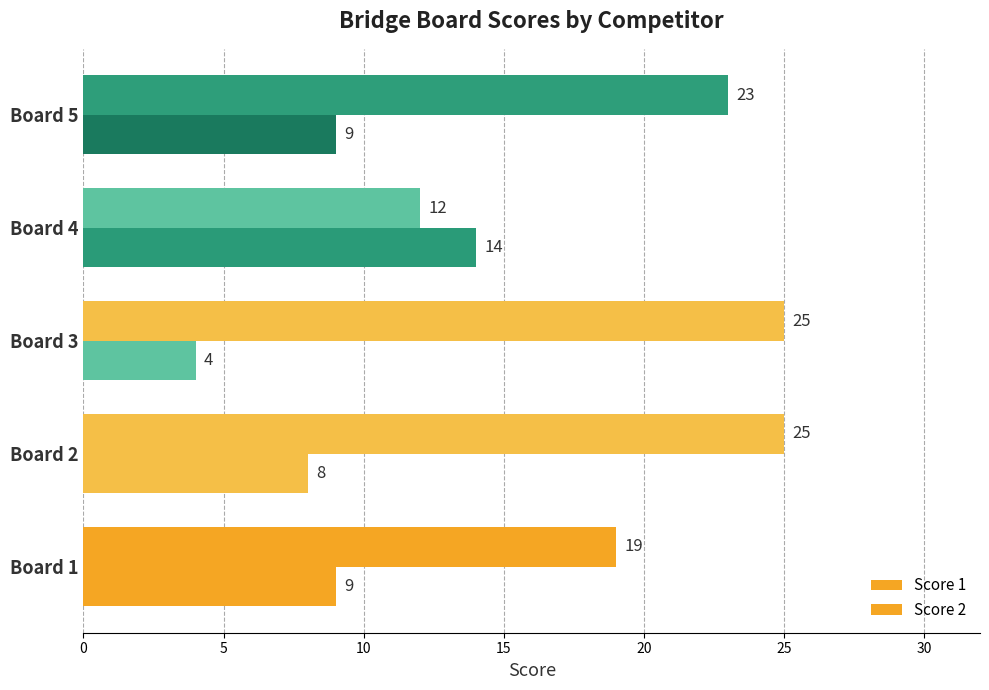

Count the number of data series in this chart.

2